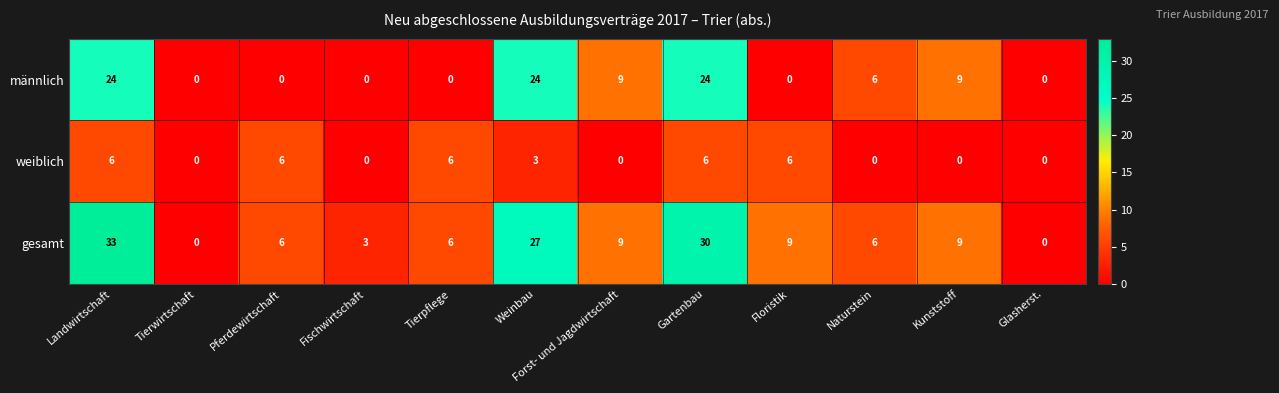

Which series has the largest total across all categories?

gesamt